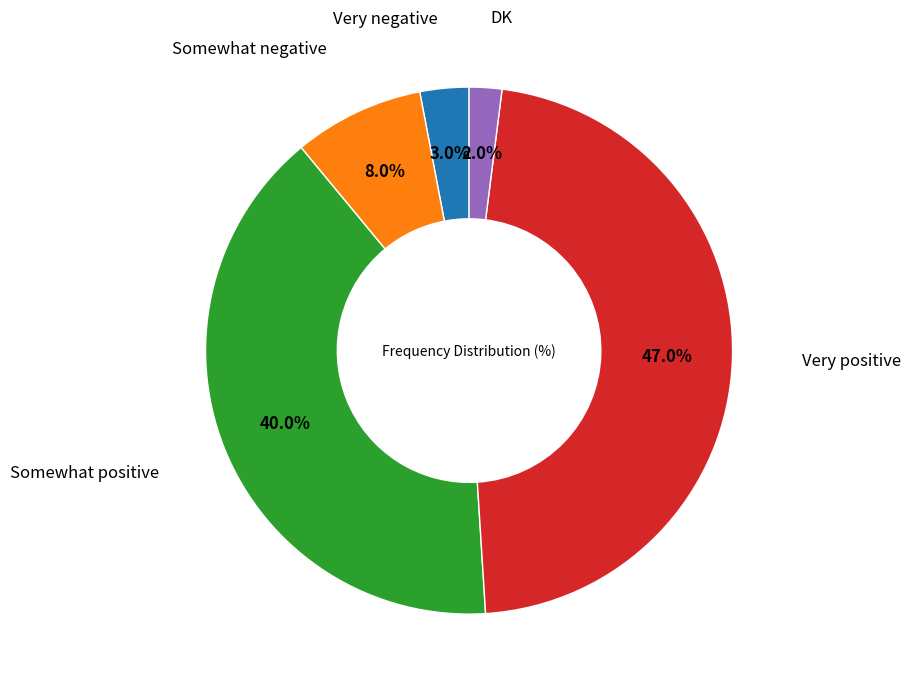

Does any single category account for the majority?

No